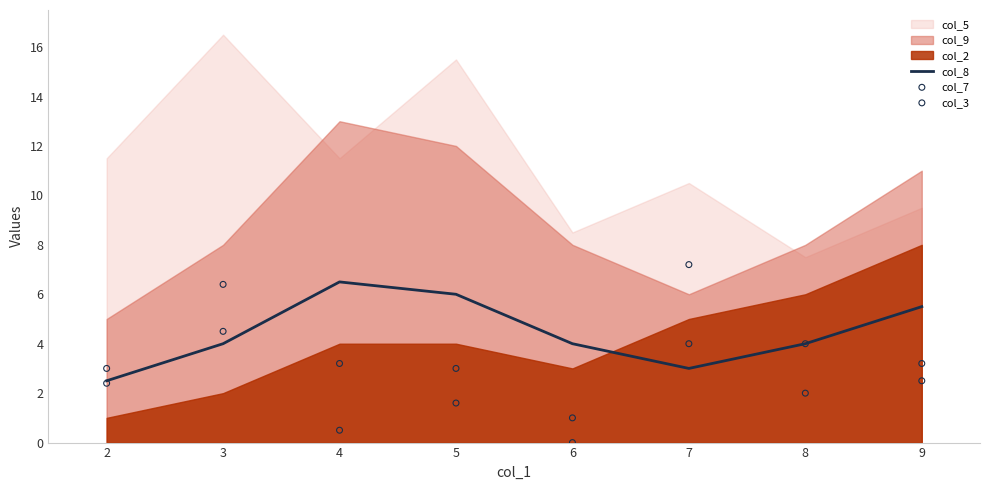

Which series contains the lowest Y value?

col_7